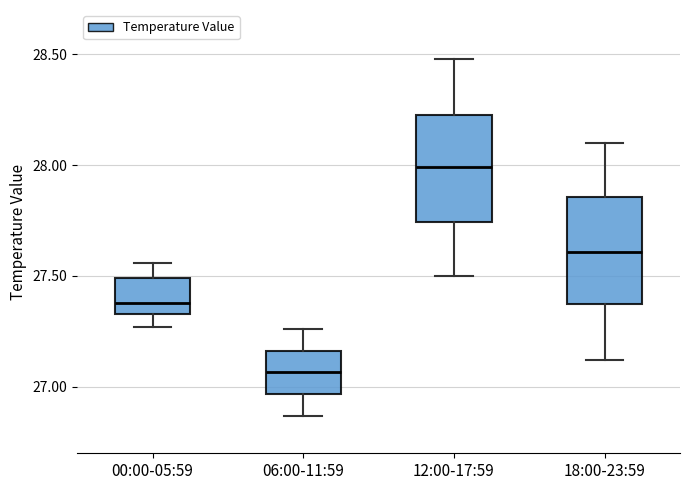

Which box's median line is the highest?

12:00-17:59